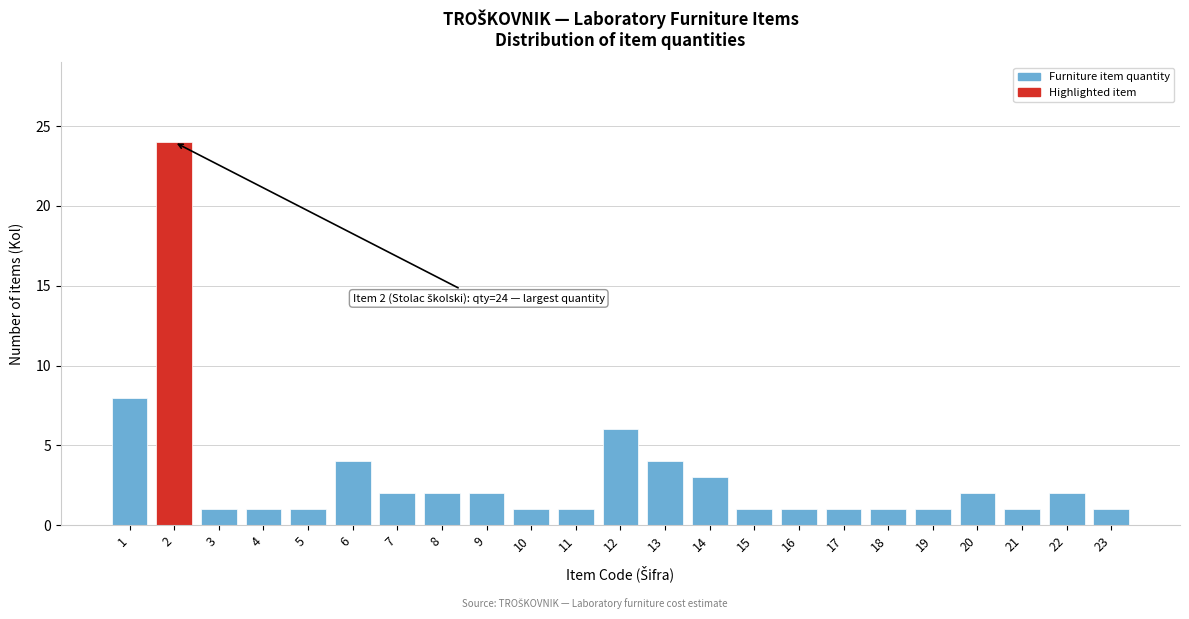

Reading right to left, what are all the values shown in this chart?

1	2	1	2	1	1	1	1	1	3	4	6	1	1	2	2	2	4	1	1	1	24	8